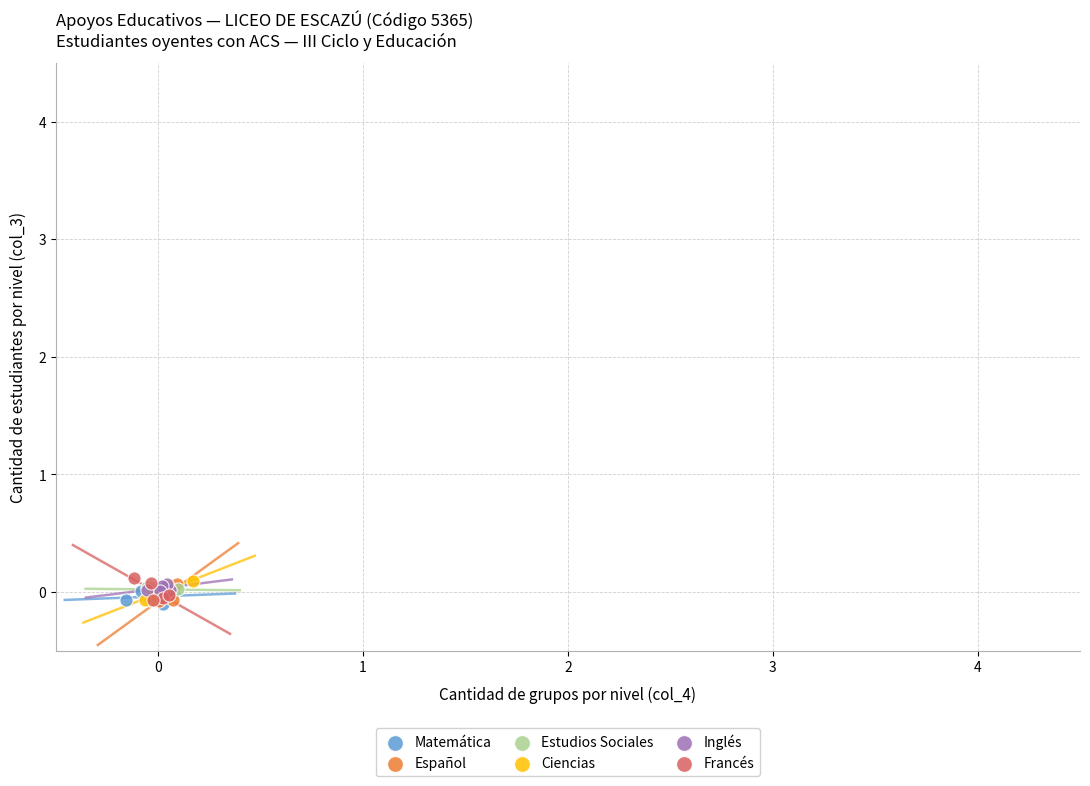

What are all the series names shown in the legend?

Matemática, Español, Estudios Sociales, Ciencias, Inglés, Francés